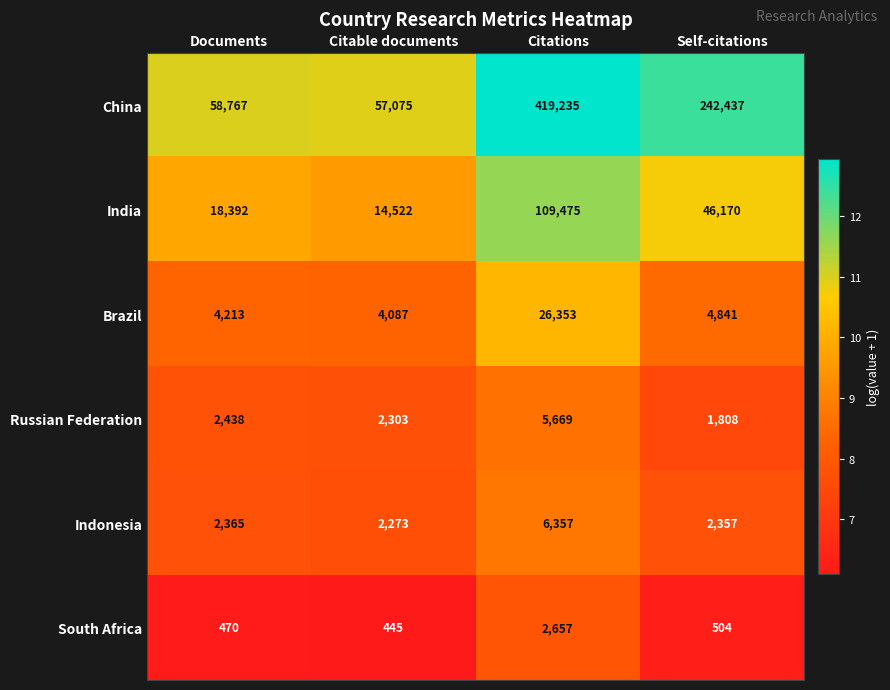

What is the total value across all series at Self-citations?

298117